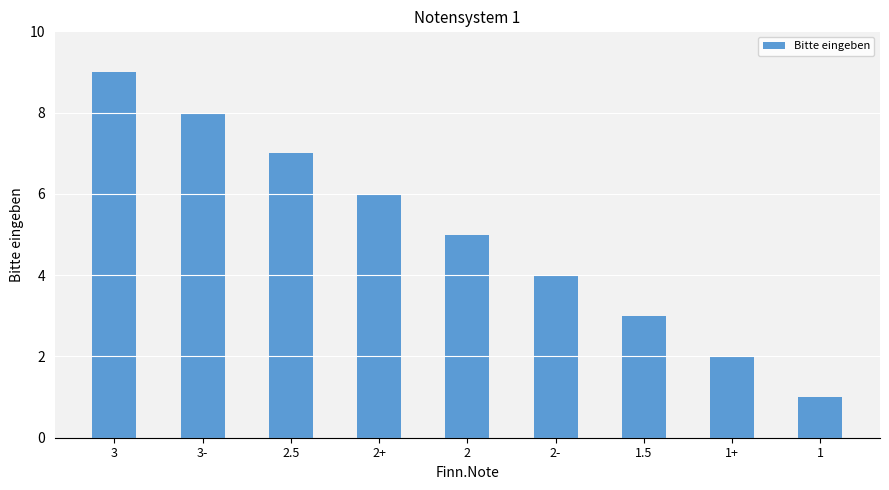

What is the label of the 2nd bar from the right?

1+